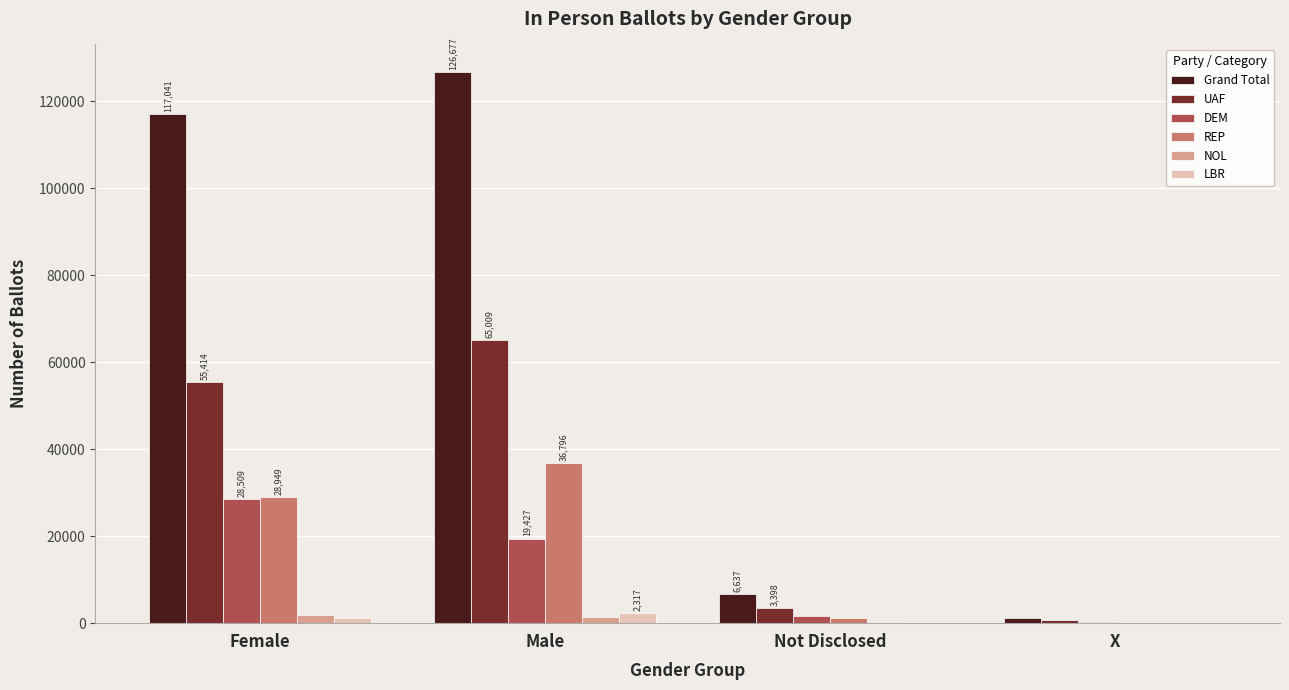

What is the maximum value for REP?

36796